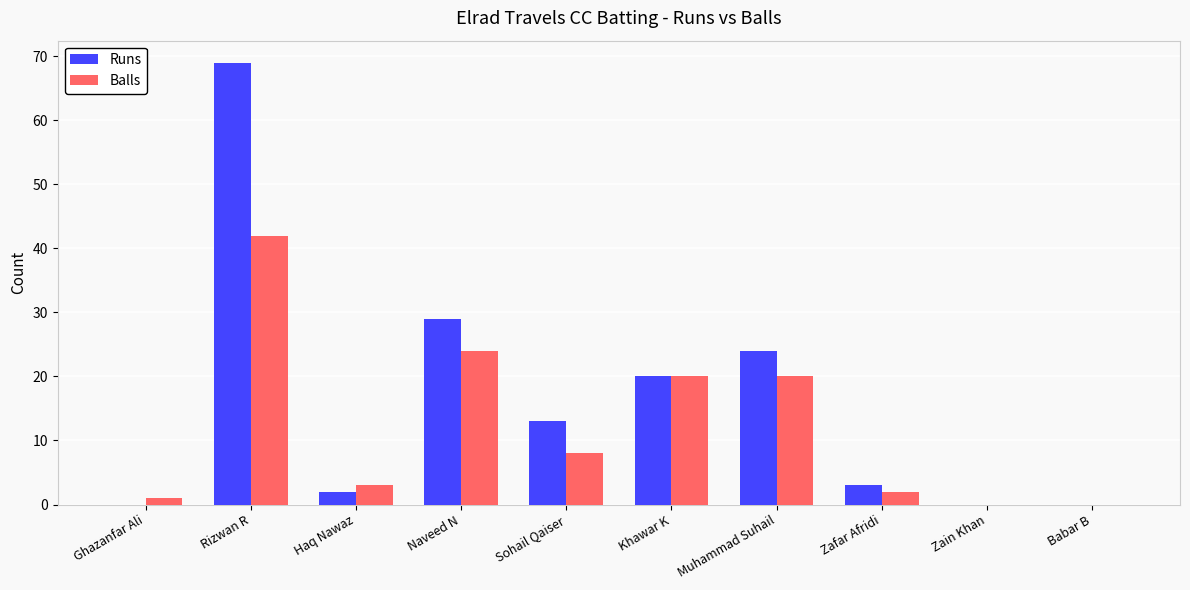

Count the number of categories in the chart.

10